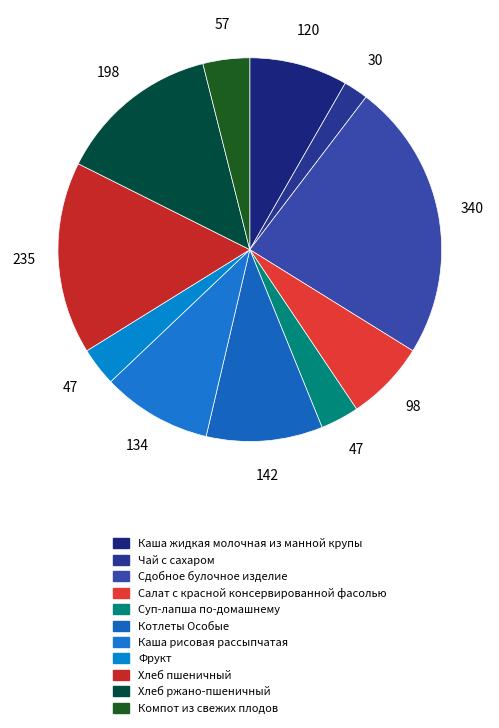

Count the number of slices in the pie.

11